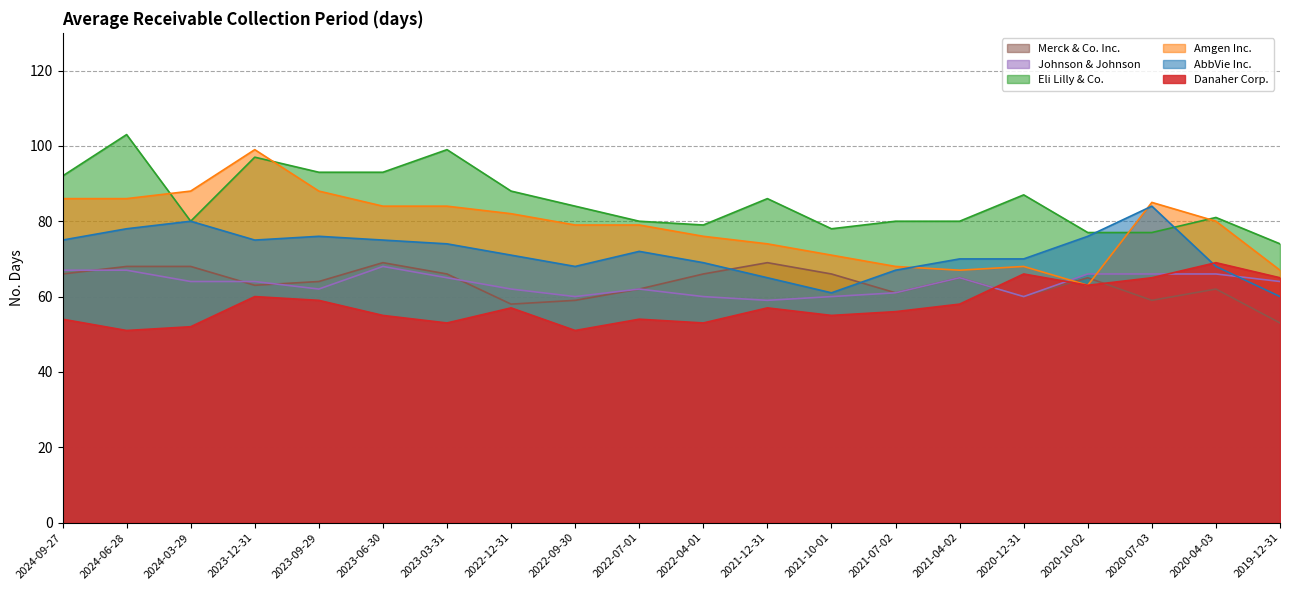

At which label does Danaher Corp. first exceed 57?

2023-12-31